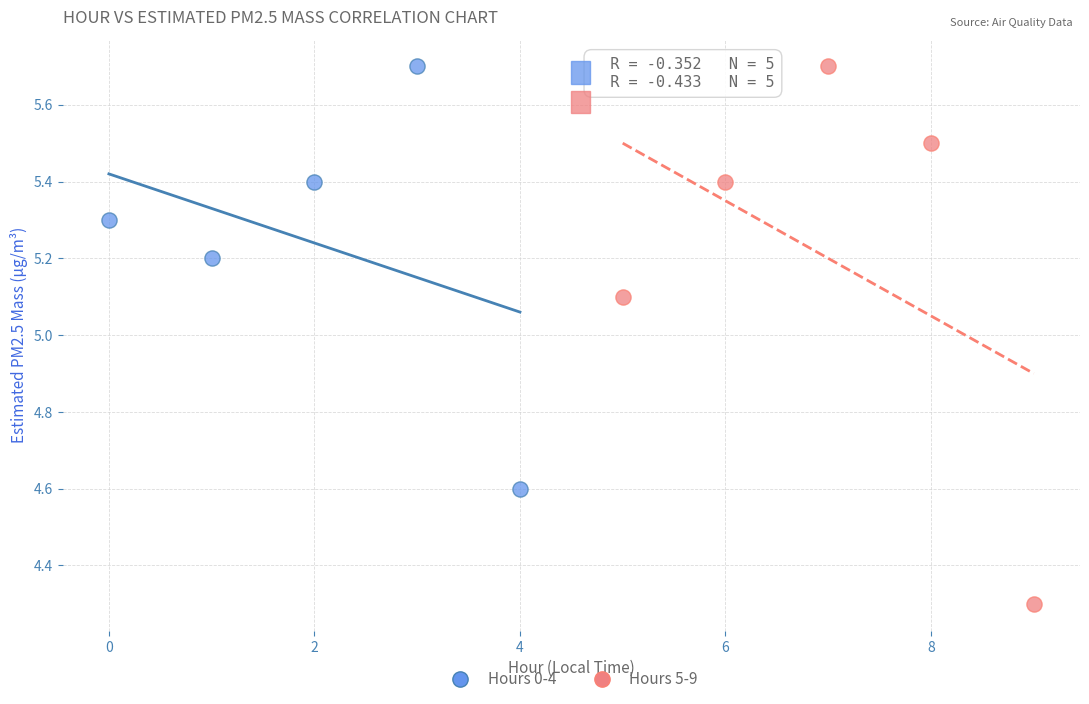

Which series has the largest Y range (max minus min)?

Hours 5-9